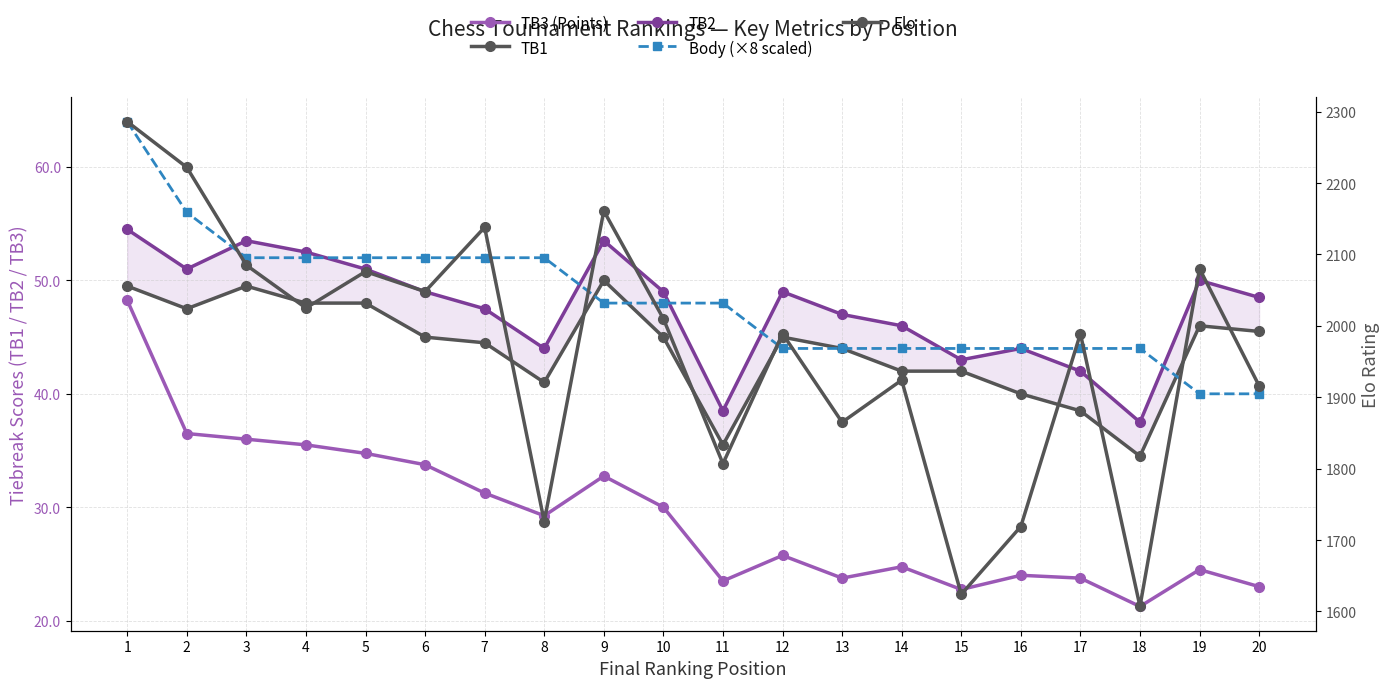

What is the spread (max minus min) of values at 10?

1980.0